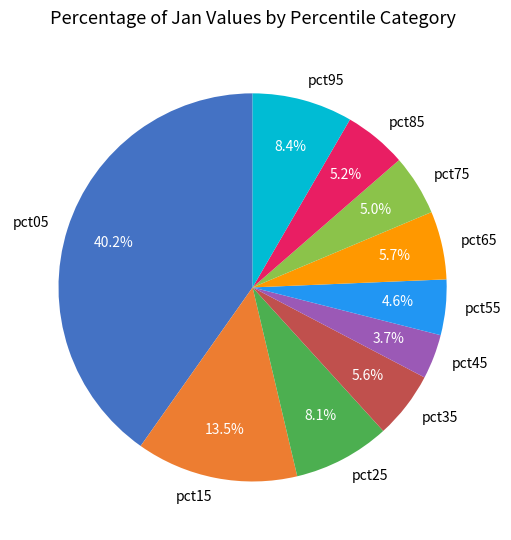

Is it true that pct65 is 6% of the pie?

True